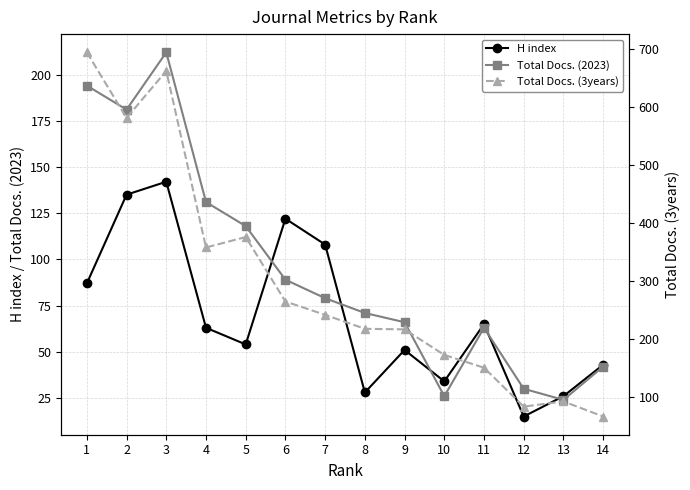

What is the highest value of the Total Docs. (2023) series?

212